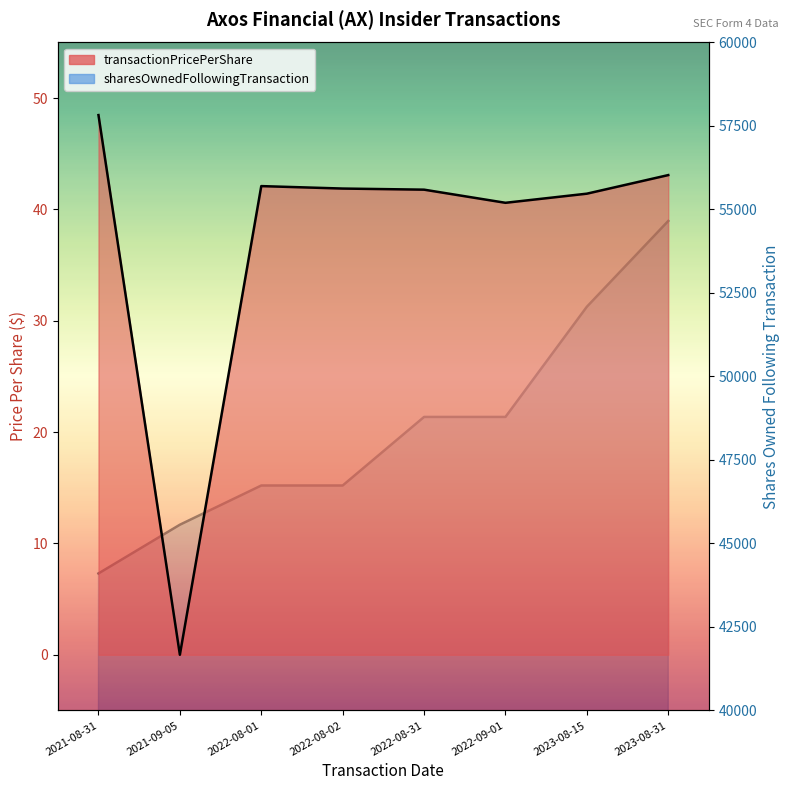

Does the chart have visible grid lines?

No